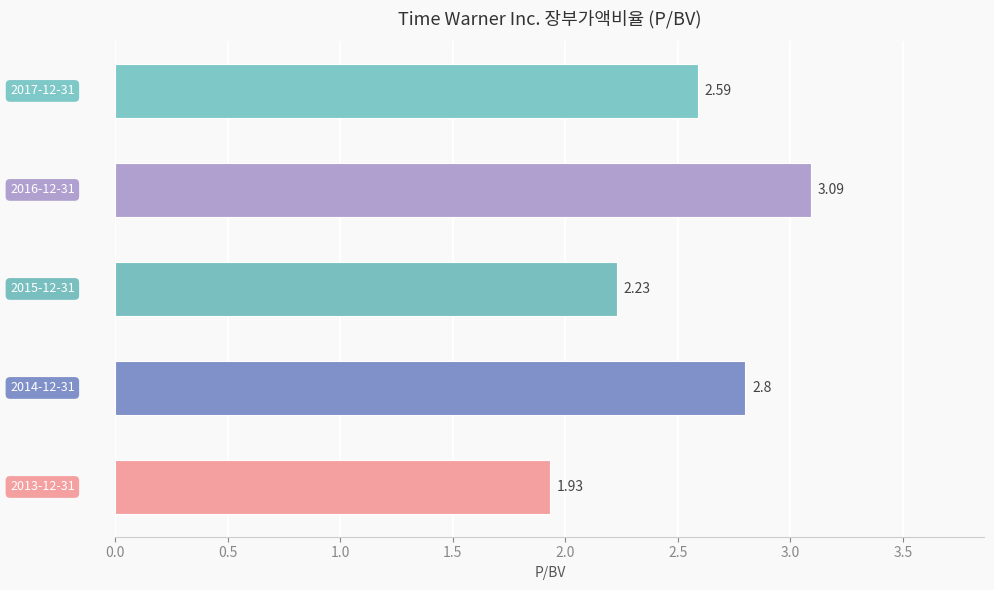

What is the difference between the maximum and minimum values?

1.2